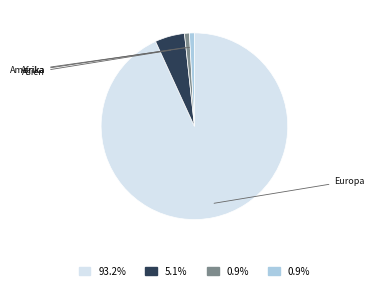

Is there any slice that represents more than half of the pie?

Yes